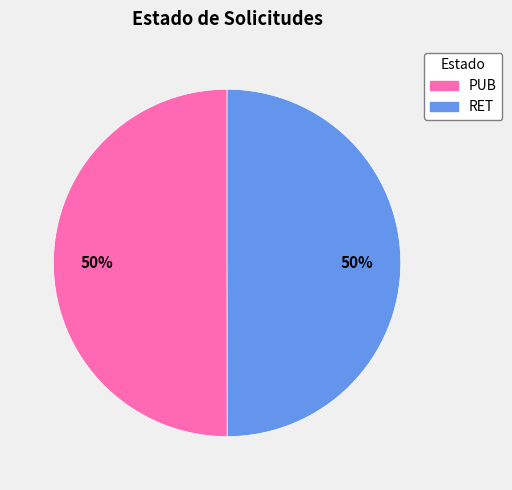

Is the sum of RET and PUB greater than half?

Yes